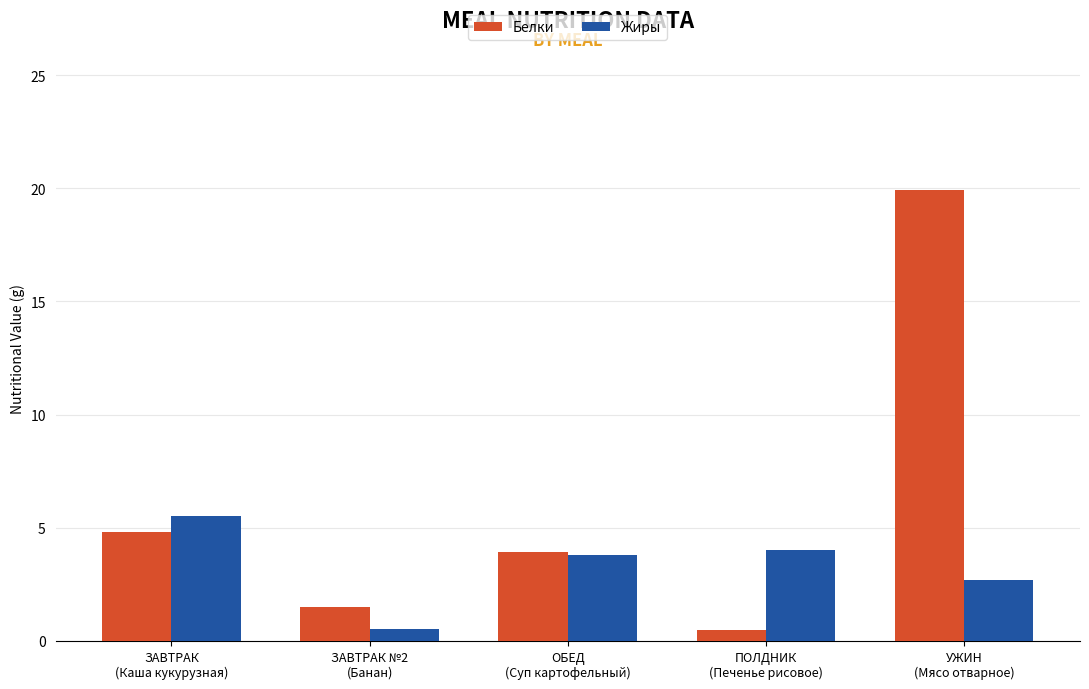

Reading left to right, transcribe all the data shown in this chart.

Белки: 4.8	1.5	4.0	0.5	19.9
Жиры: 5.5	0.5	3.8	4.0	2.7